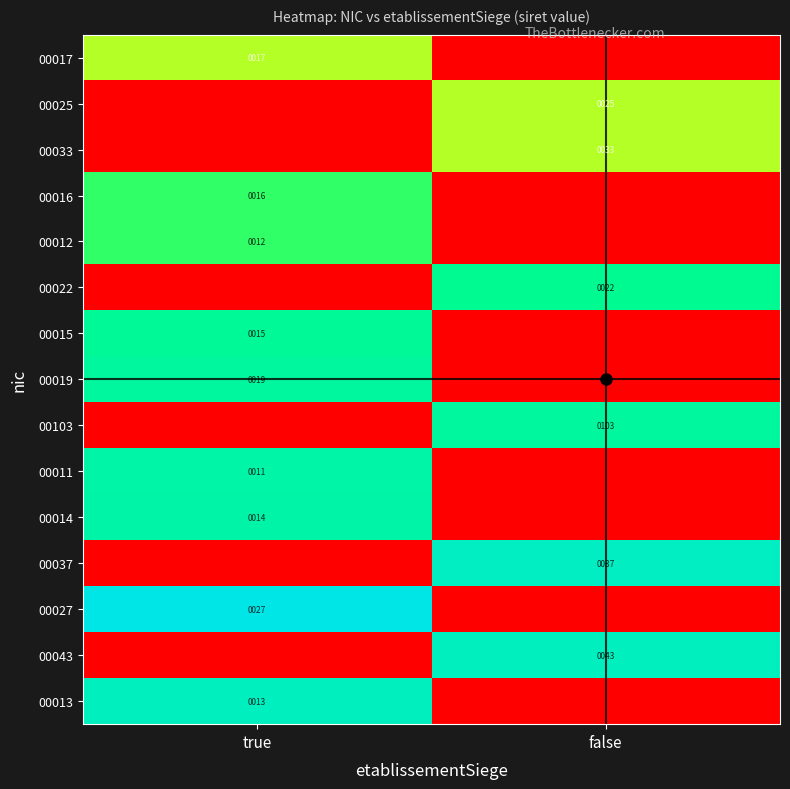

Which label corresponds to the largest value in the chart?

true